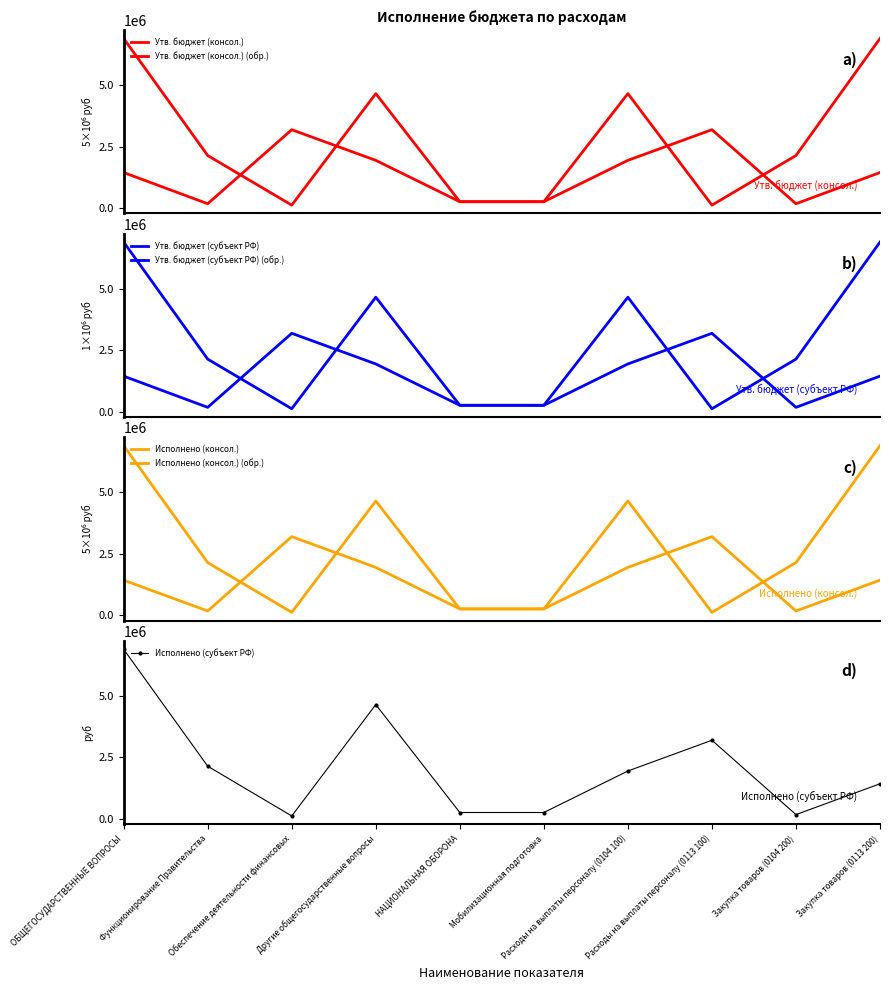

What is the average value of the Исполнено (субъект РФ) series?

2099652.6